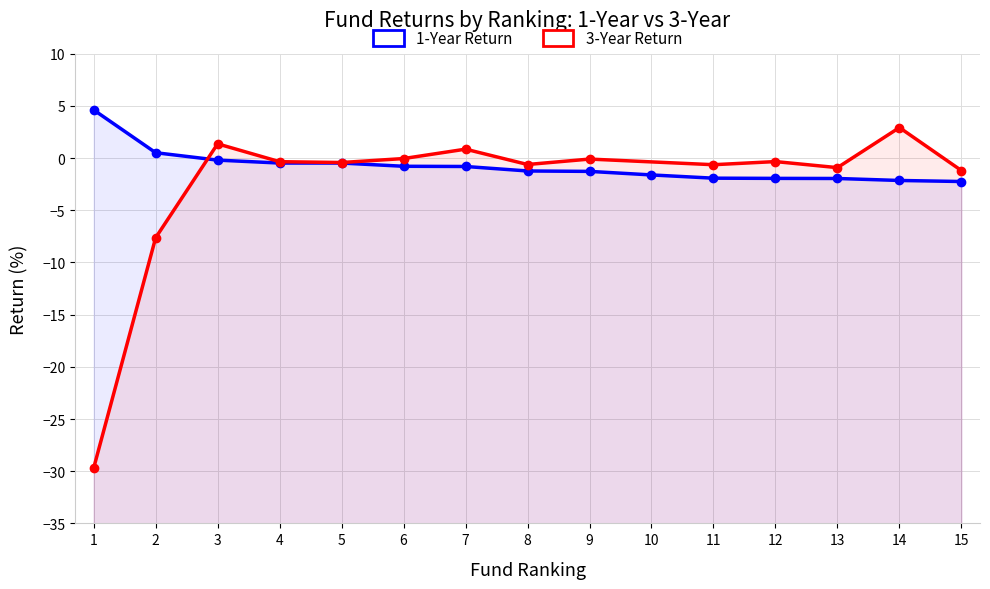

What is the difference between the maximum and minimum values?

6.9